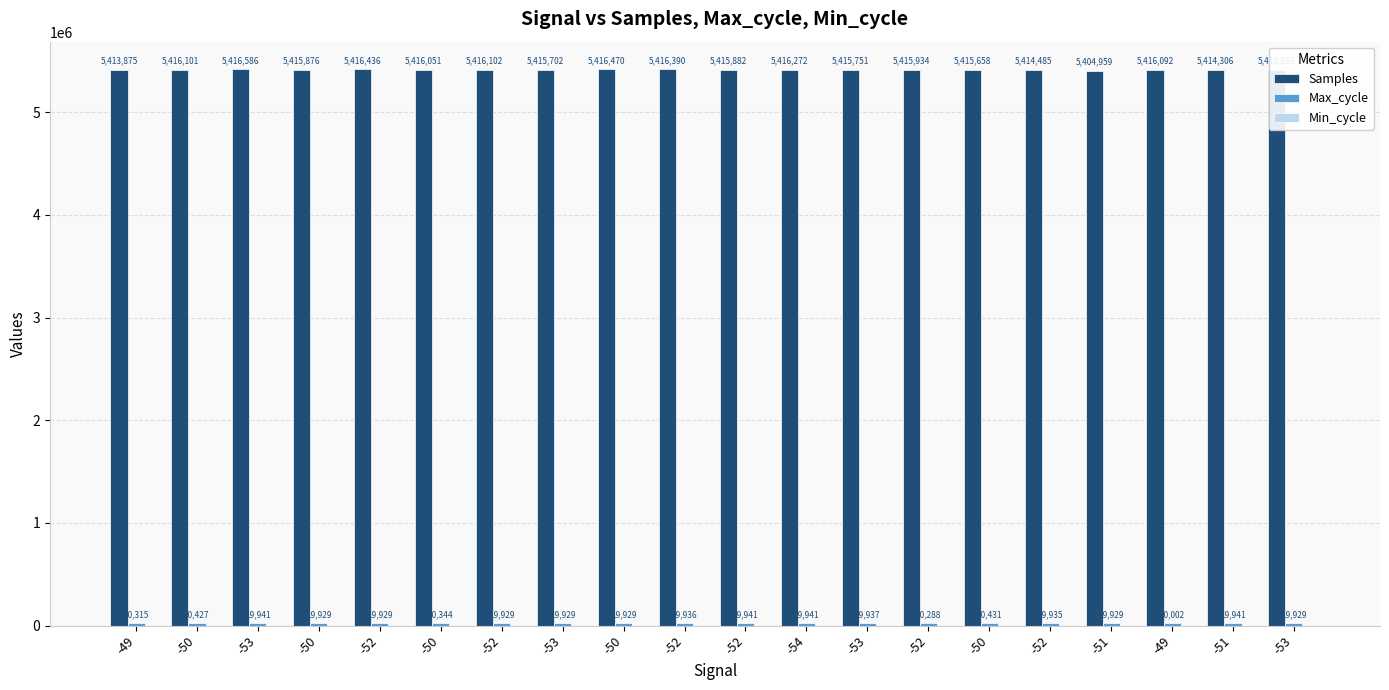

What is the highest value of the Max_cycle series?

20431